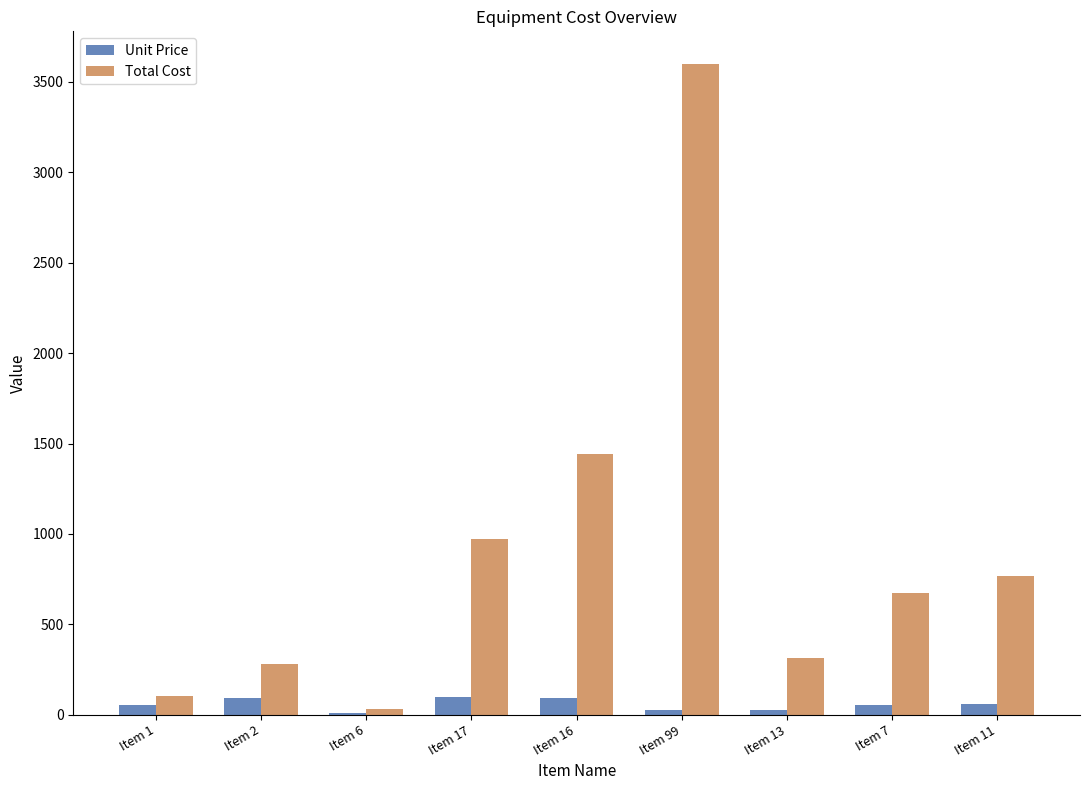

What is the sum of all Unit Price values?

507